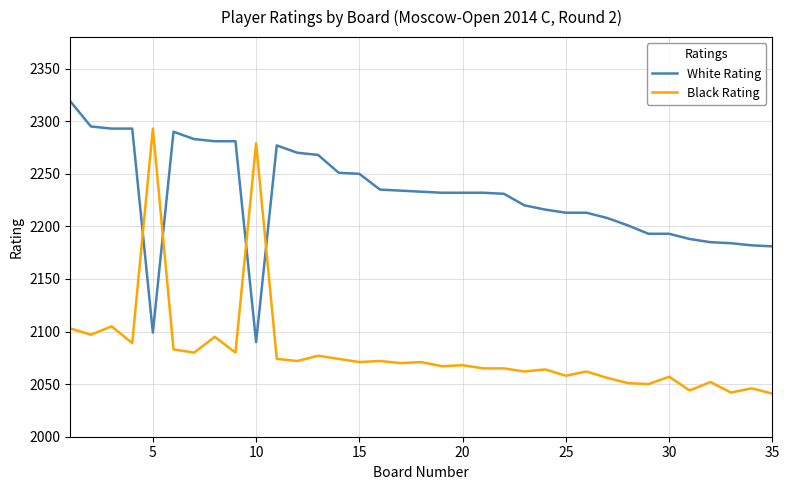

What is the maximum value for White Rating?

2319